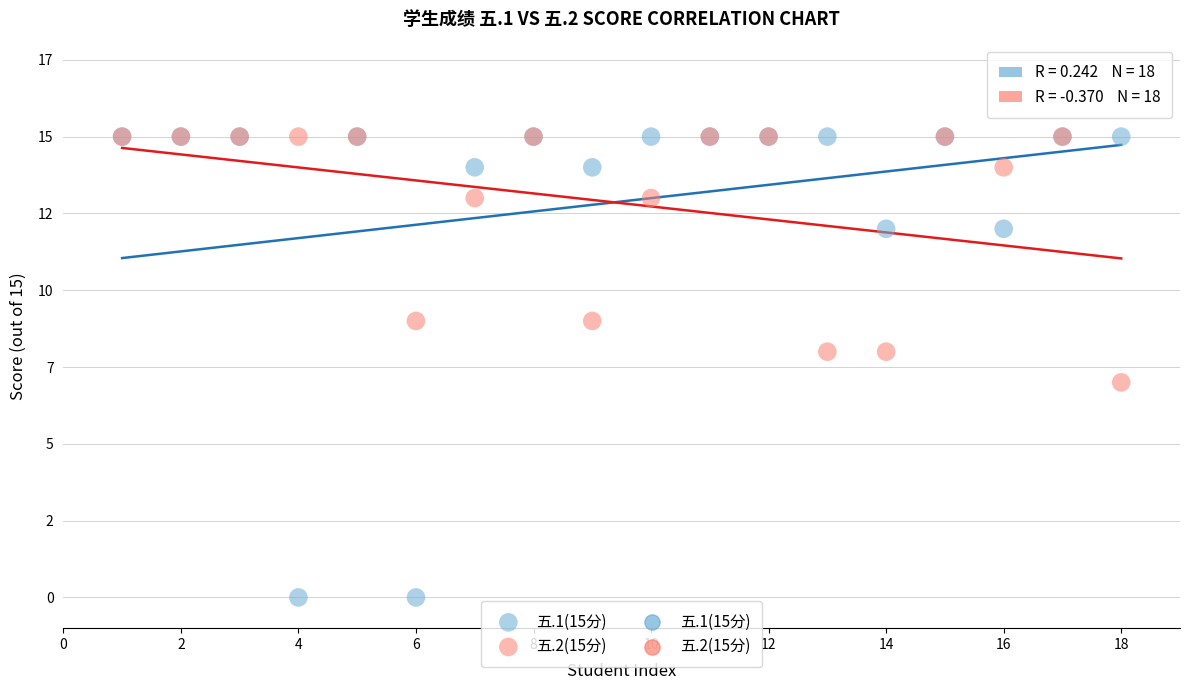

Which series has the largest Y range (max minus min)?

五.1(15分)